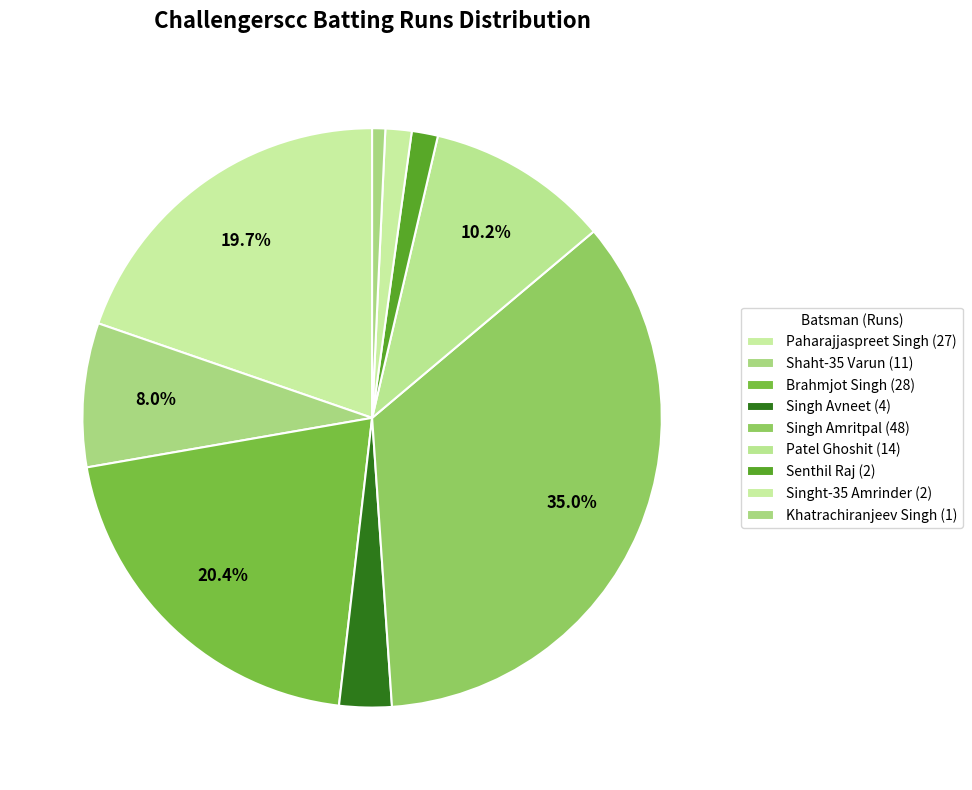

How many segments does this pie chart have?

9